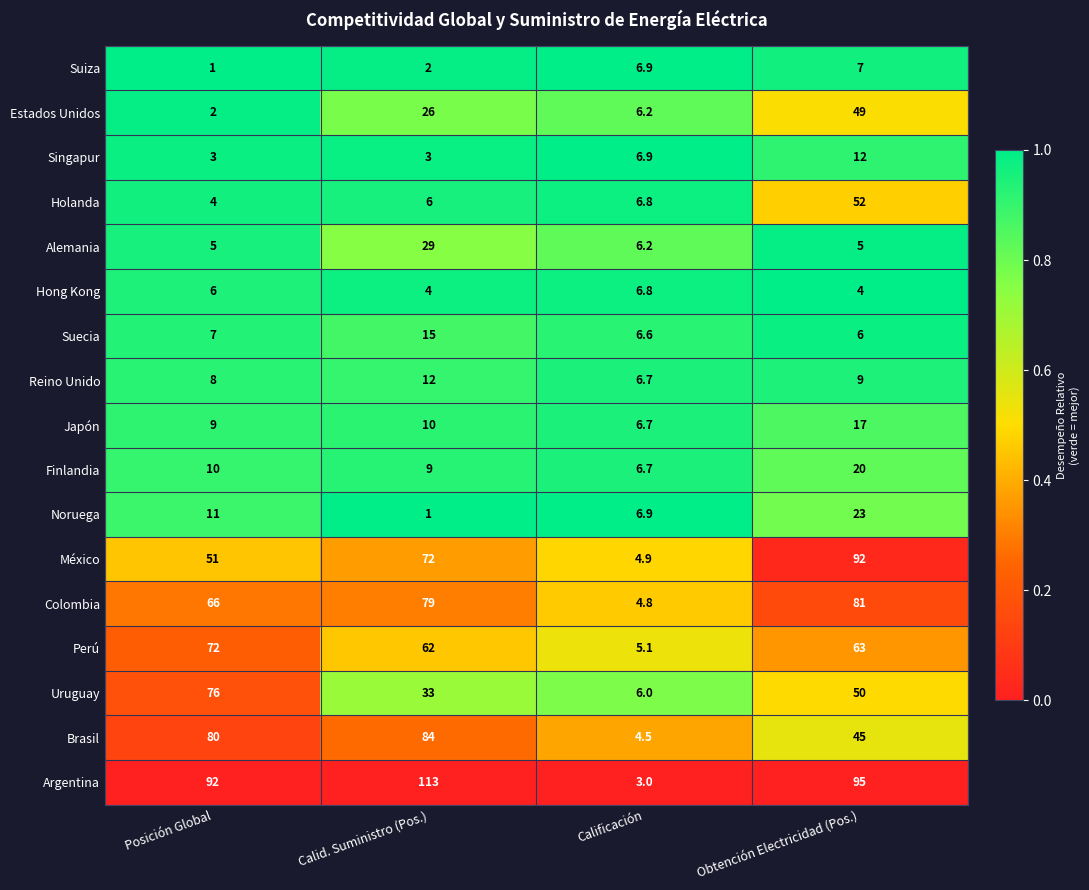

At which category does the chart reach its peak across all series?

Calid. Suministro (Pos.)